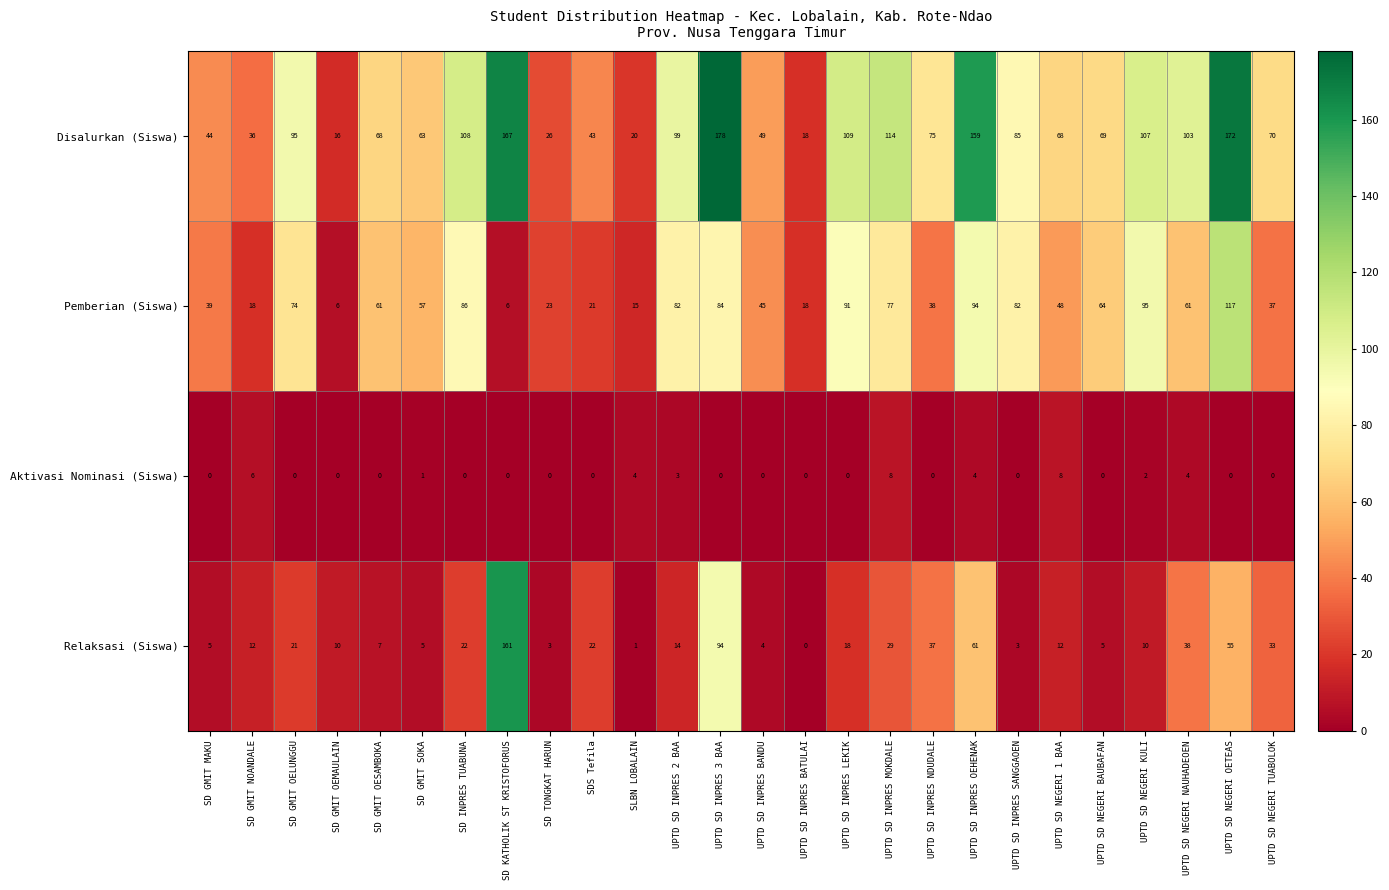

What is the maximum value for Pemberian (Siswa)?

117